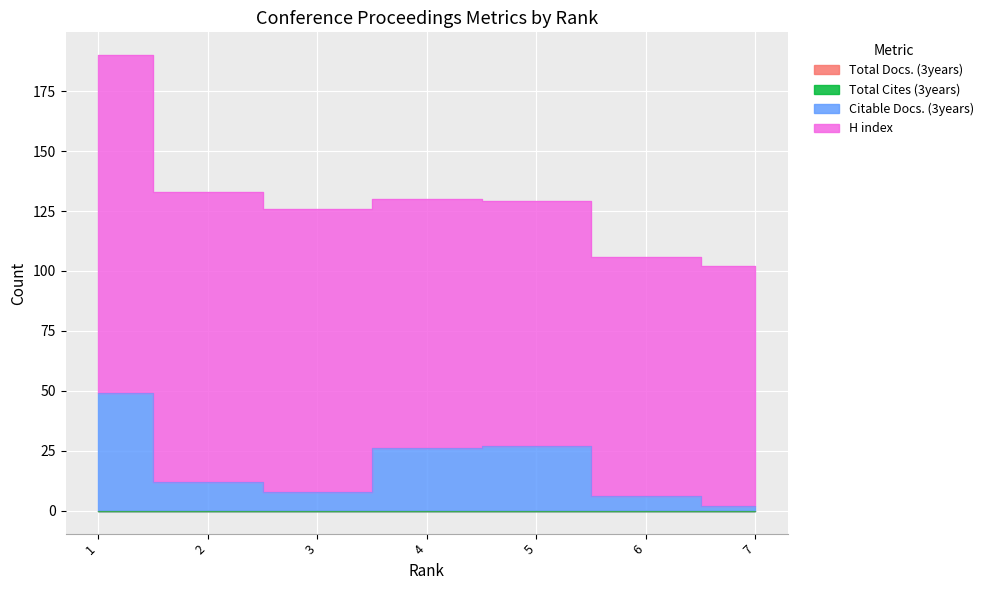

What is the maximum value shown in the chart?

141